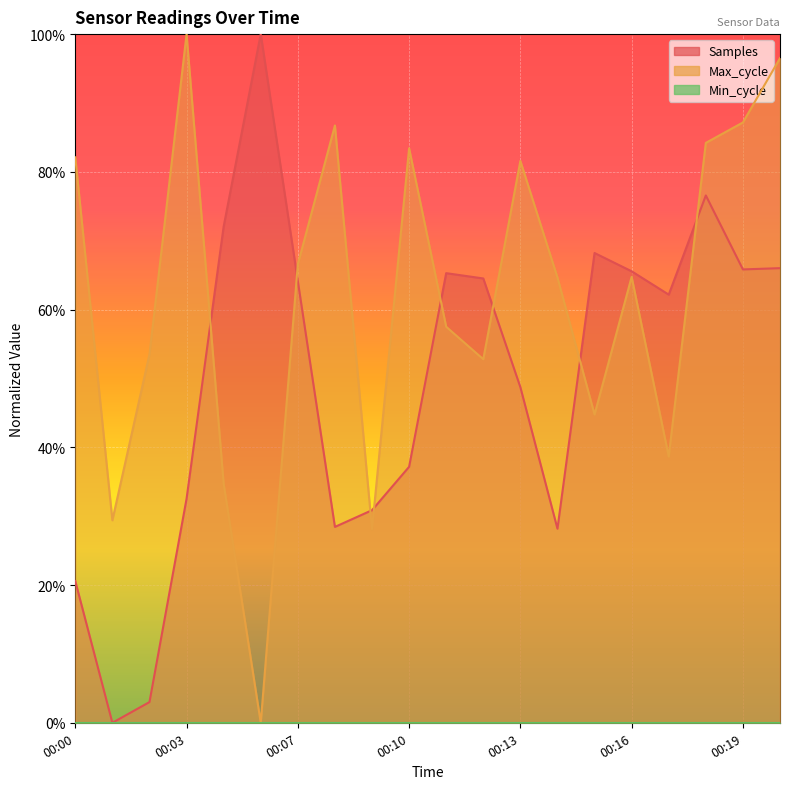

What is the difference between the maximum and minimum values in the Samples series?

1.0